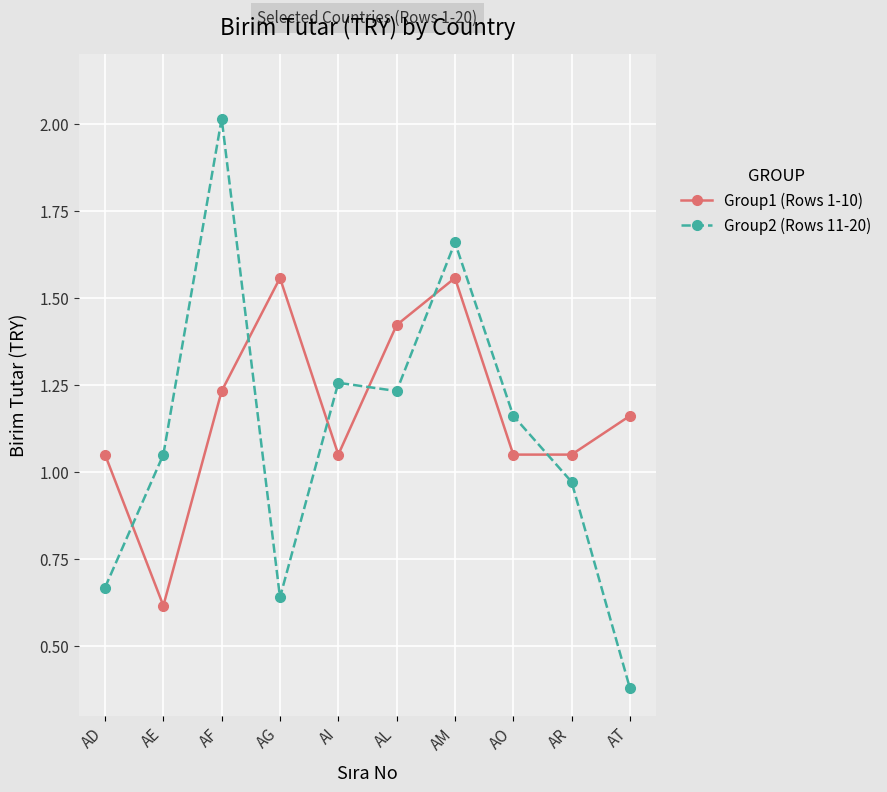

Which category has the lowest value across all series?

AT